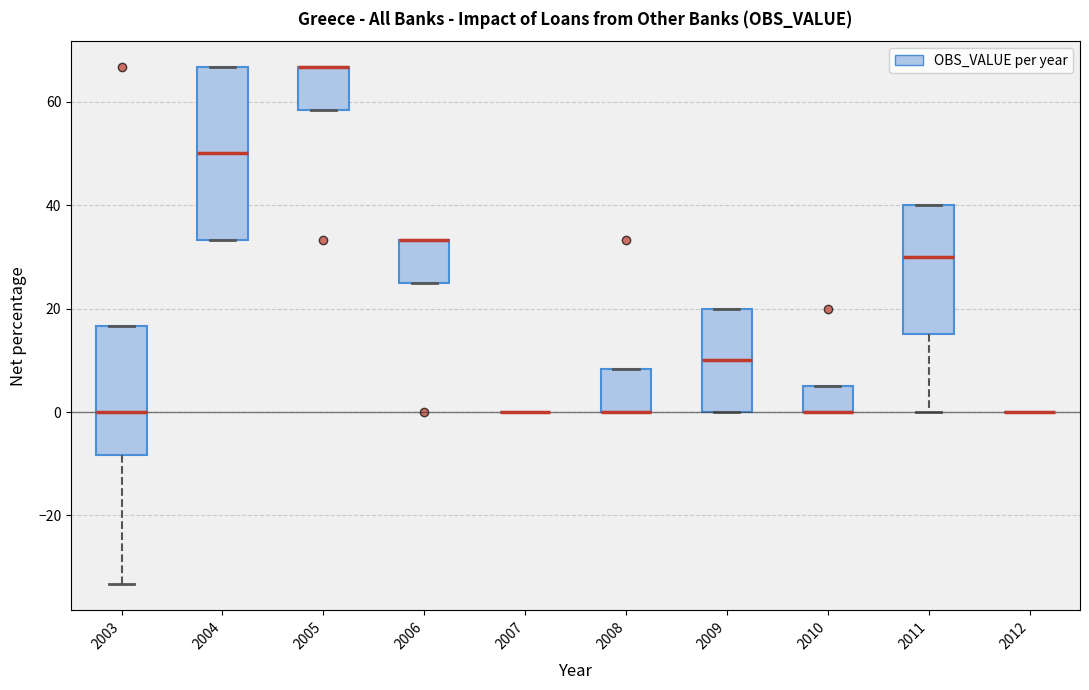

Reading left to right, transcribe this box plot: for each box, give where its median line is, the range the box spans, and where its two whiskers end, as read against the y-axis. The values are not printed on the chart, so give them approximately, as read against the axis.

2003: median 0, box -8 to 16, whiskers -34 to 16
2004: median 50, box 34 to 66, whiskers 34 to 66
2005: median 66 (drawn on the box's upper edge), box 58 to 66, whiskers 58 to 66
2006: median 34 (drawn on the box's upper edge), box 24 to 34, whiskers 24 to 34
2007: box collapsed to a line at 0, whiskers 0 to 0
2008: median 0 (drawn on the box's lower edge), box 0 to 8, whiskers 0 to 8
2009: median 10, box 0 to 20, whiskers 0 to 20
2010: median 0 (drawn on the box's lower edge), box 0 to 6, whiskers 0 to 6
2011: median 30, box 16 to 40, whiskers 0 to 40
2012: box collapsed to a line at 0, whiskers 0 to 0